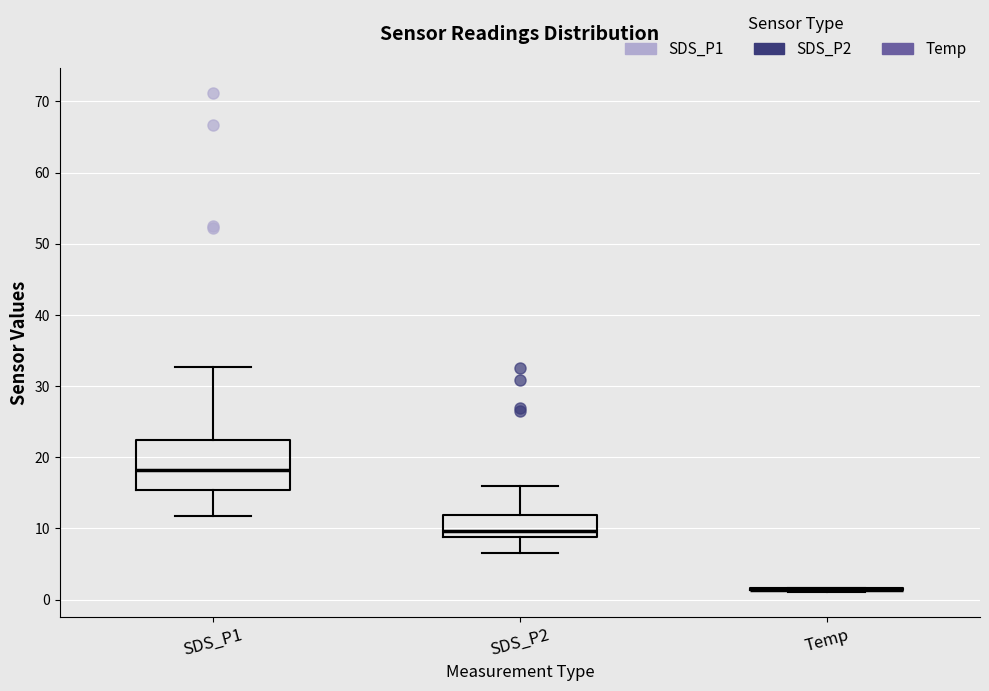

Which box is the tallest, from its lower edge to its upper edge?

SDS_P1